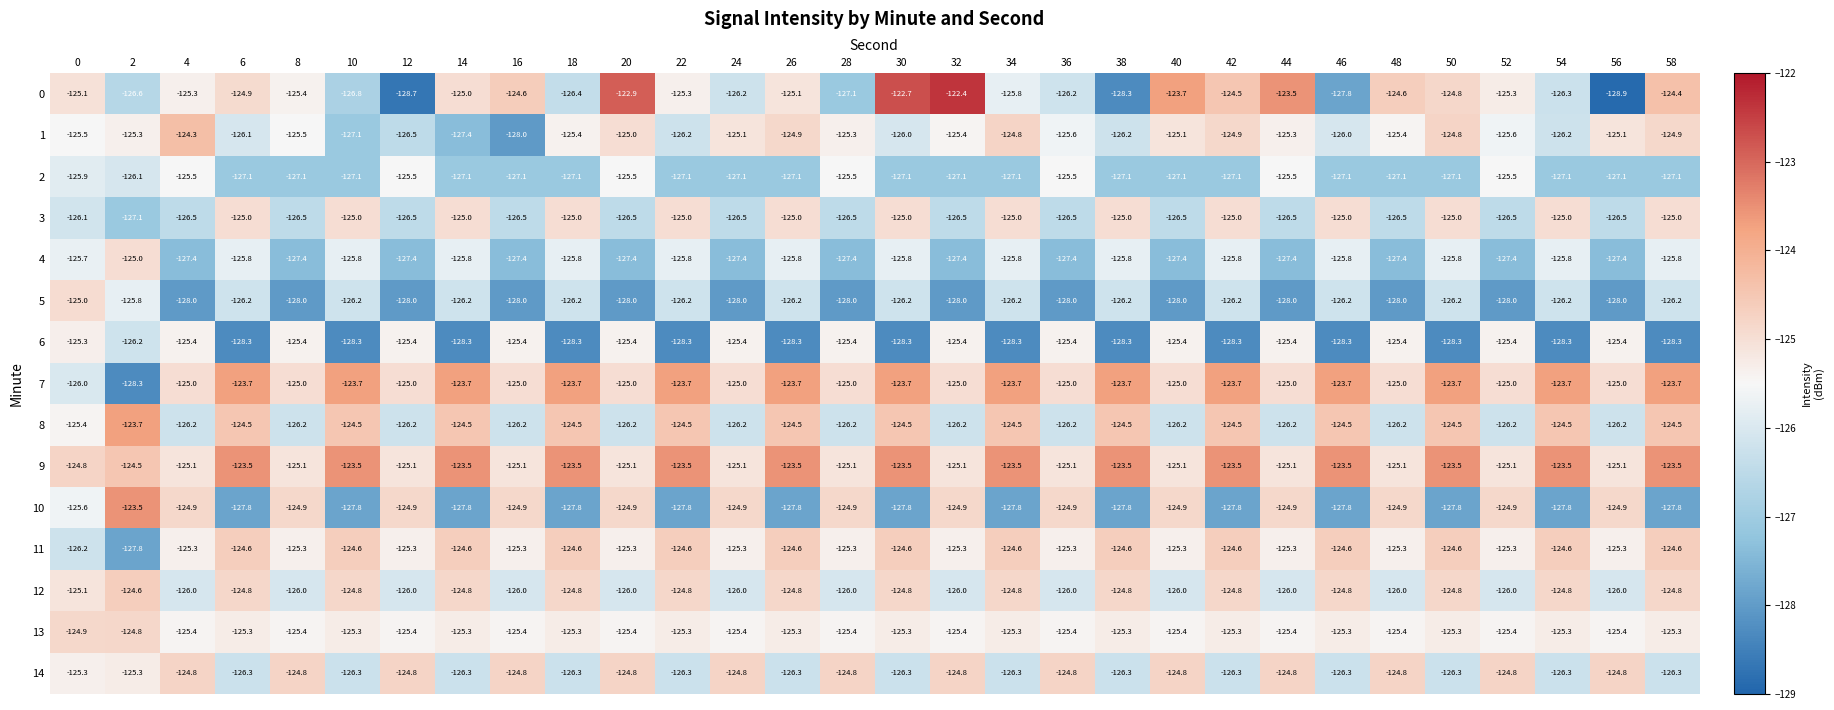

True or false: 2 has a value of -182.9 at 0.

False